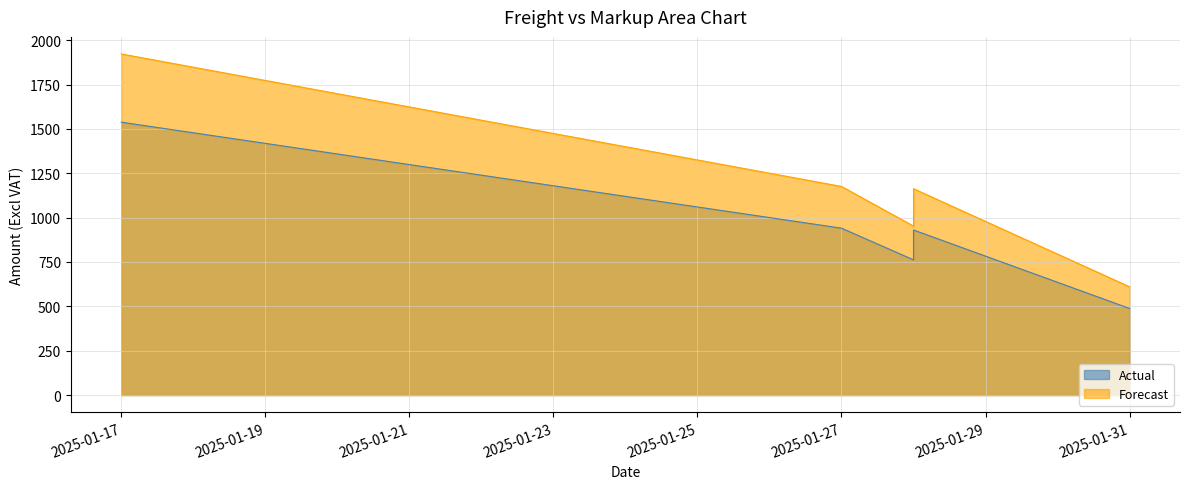

True or false: Actual and Forecast cross at least once.

False